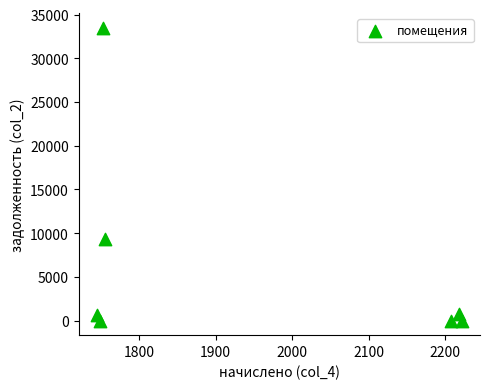

What is the range of X values (max minus min)?

476.6